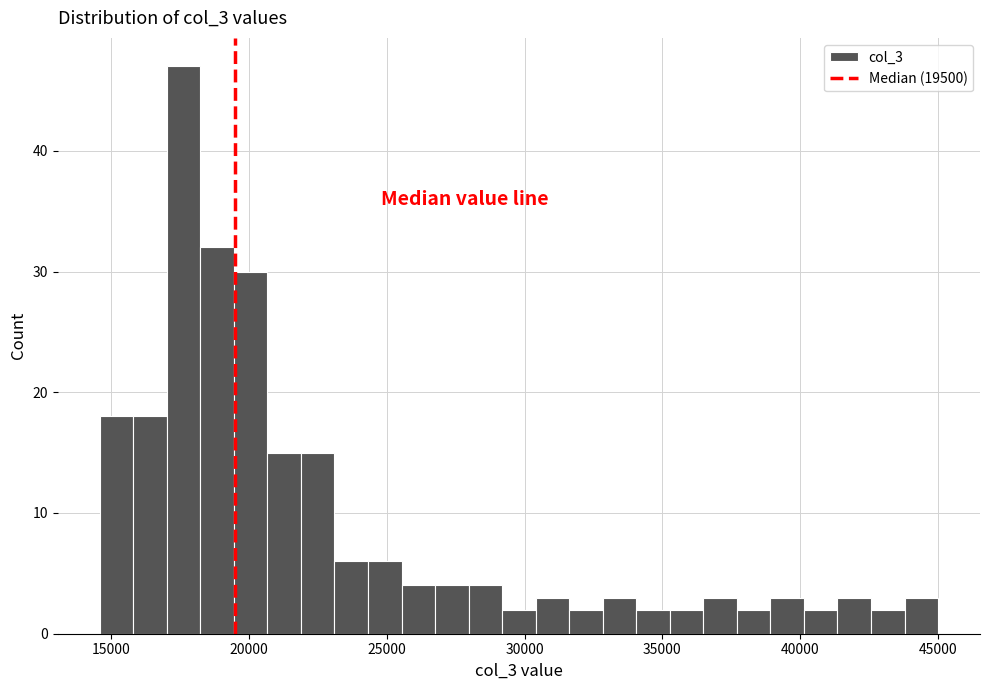

Read against the x-axis, roughly where is the centre of the tallest bar?

17500